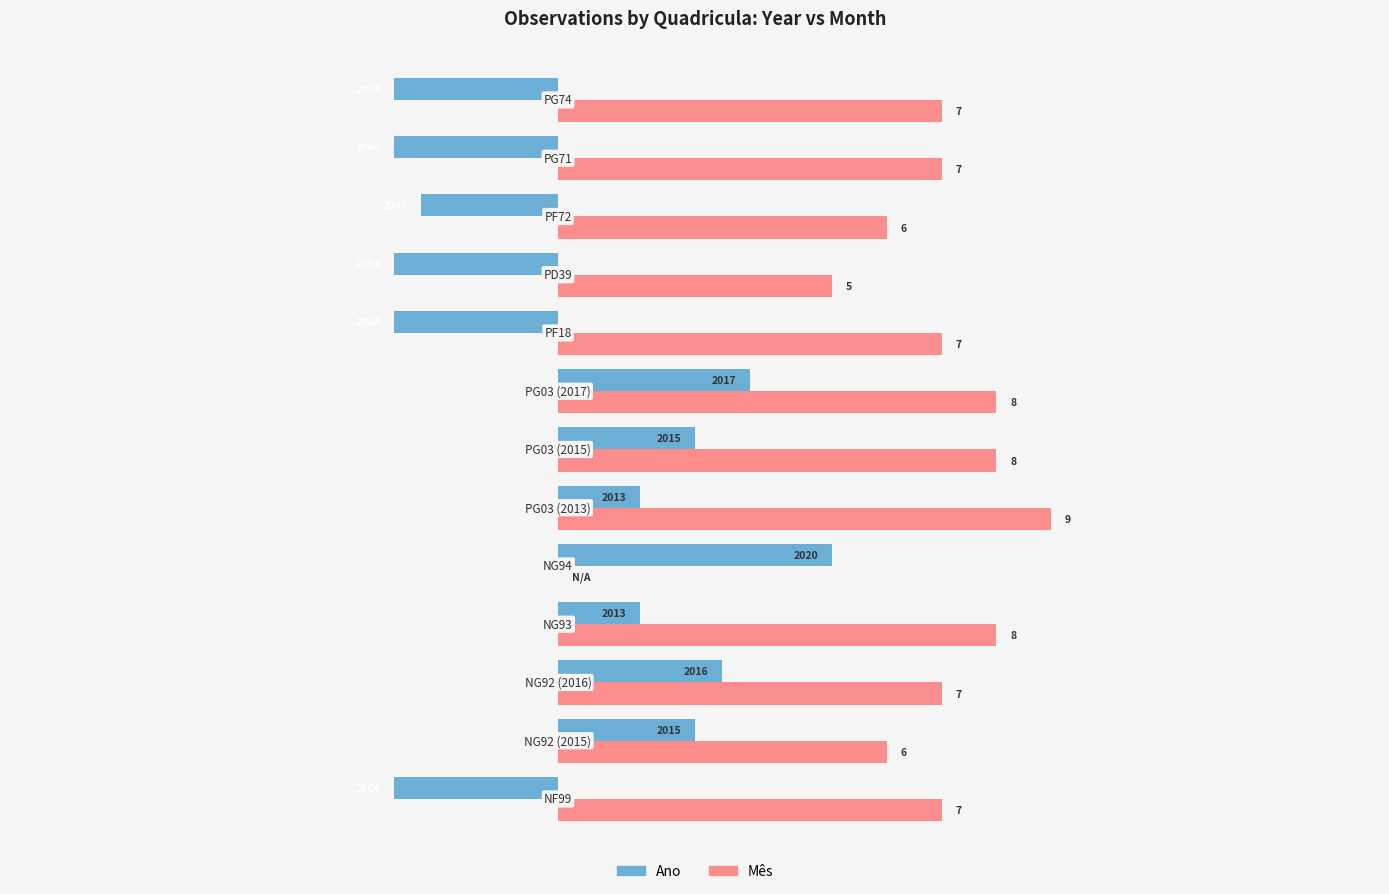

How many distinct data groups are displayed?

2